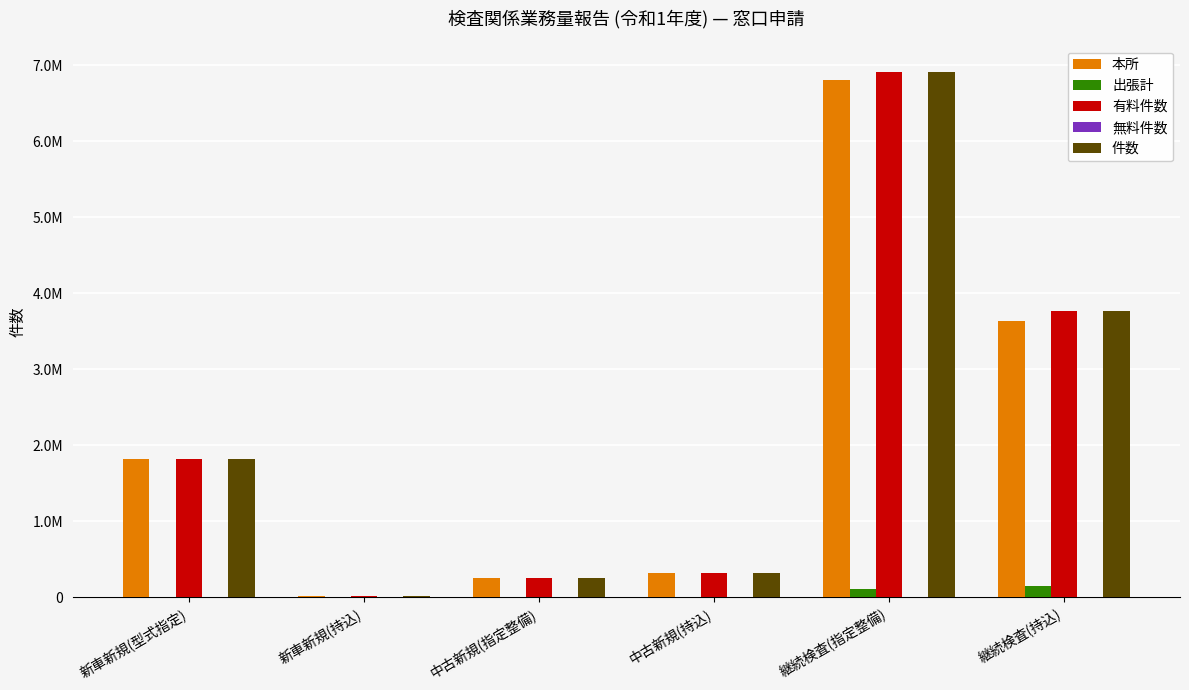

How many values in the 有料件数 series exceed 1819286?

2